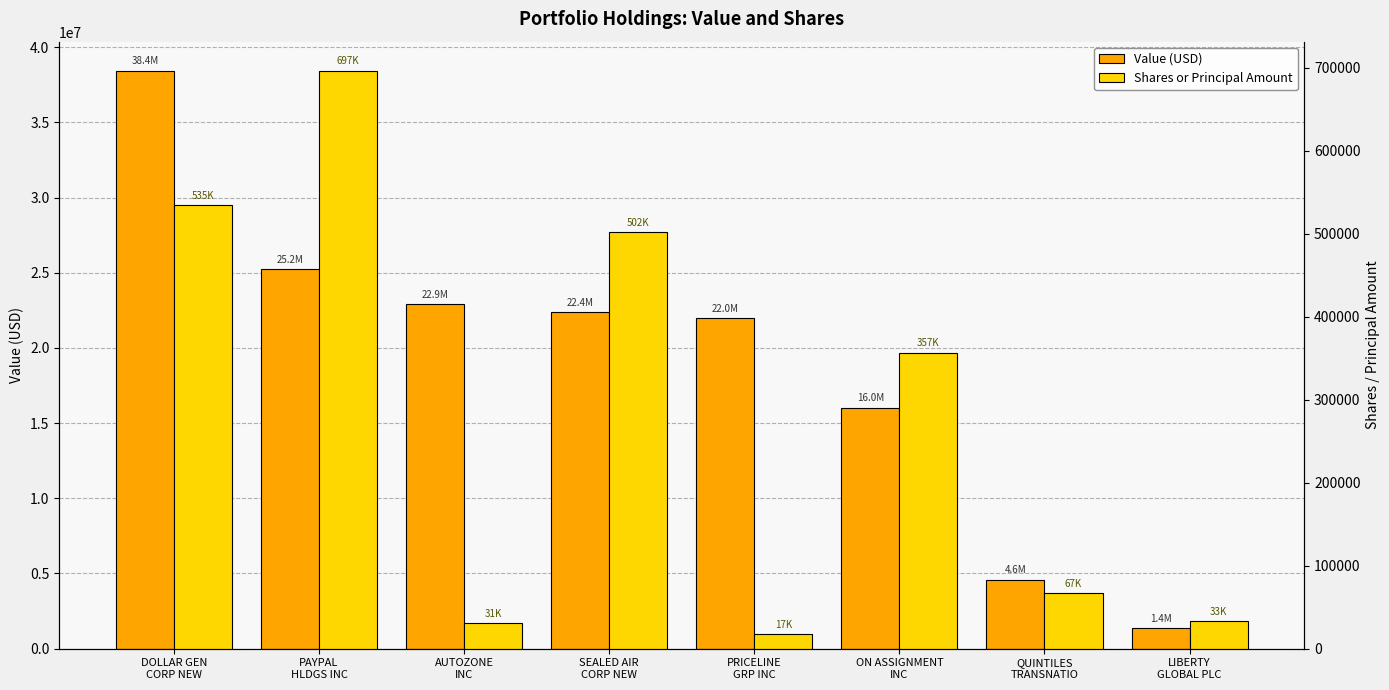

How many values in the Shares or Principal Amount series are below 356715?

4